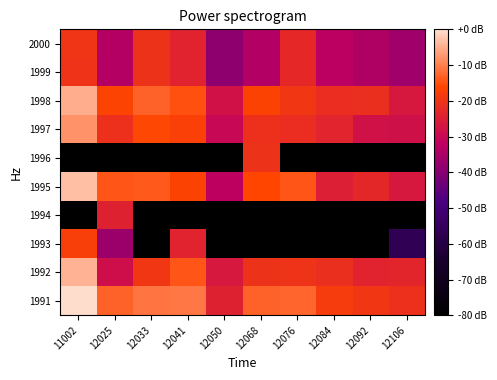

Which has a higher value, 12092 or 12068?

12068